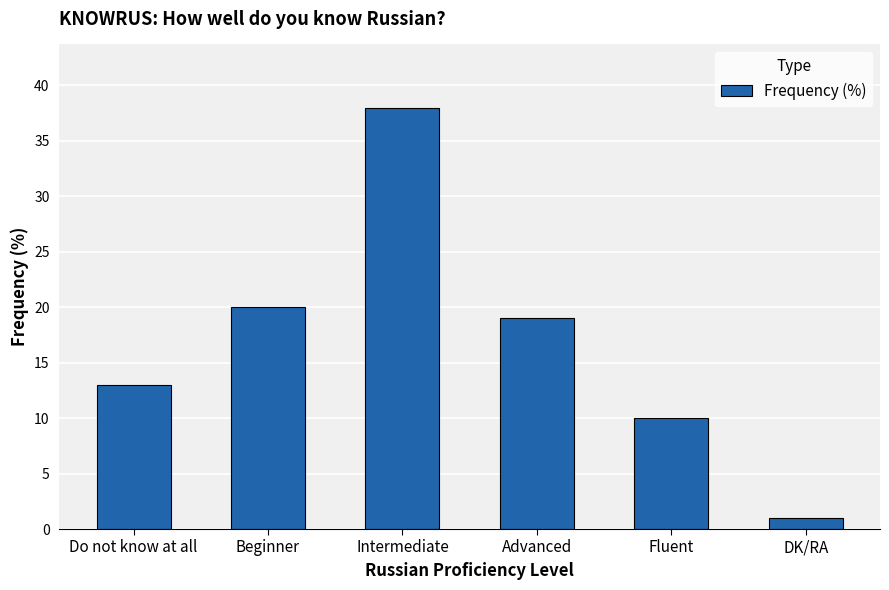

What is the value of the 6th bar from the left?

1